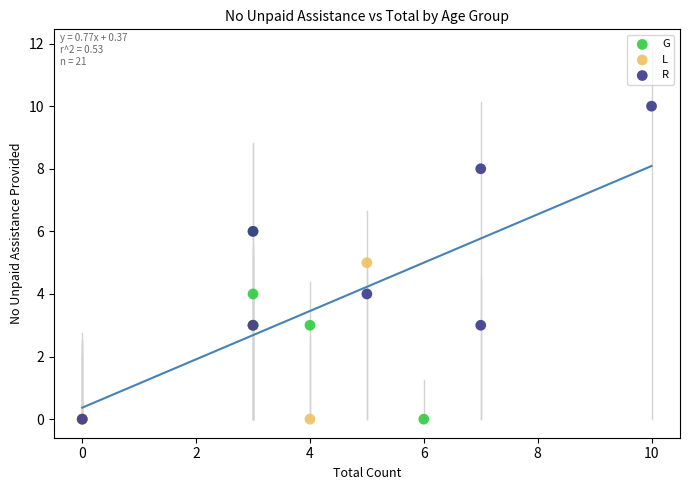

Which series contains the highest Y value?

R